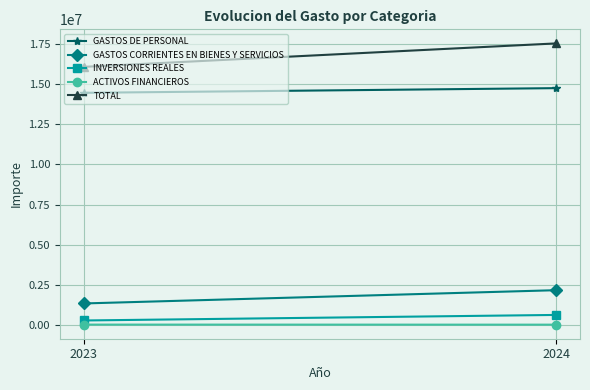

Reading right to left, what are all the values shown in this chart?

GASTOS DE PERSONAL: 2024=14757042	2023=14464452
GASTOS CORRIENTES EN BIENES Y SERVICIOS: 2024=2160504	2023=1332515
INVERSIONES REALES: 2024=617716	2023=271176
ACTIVOS FINANCIEROS: 2024=11000	2023=15000
TOTAL: 2024=17546263	2023=16083144